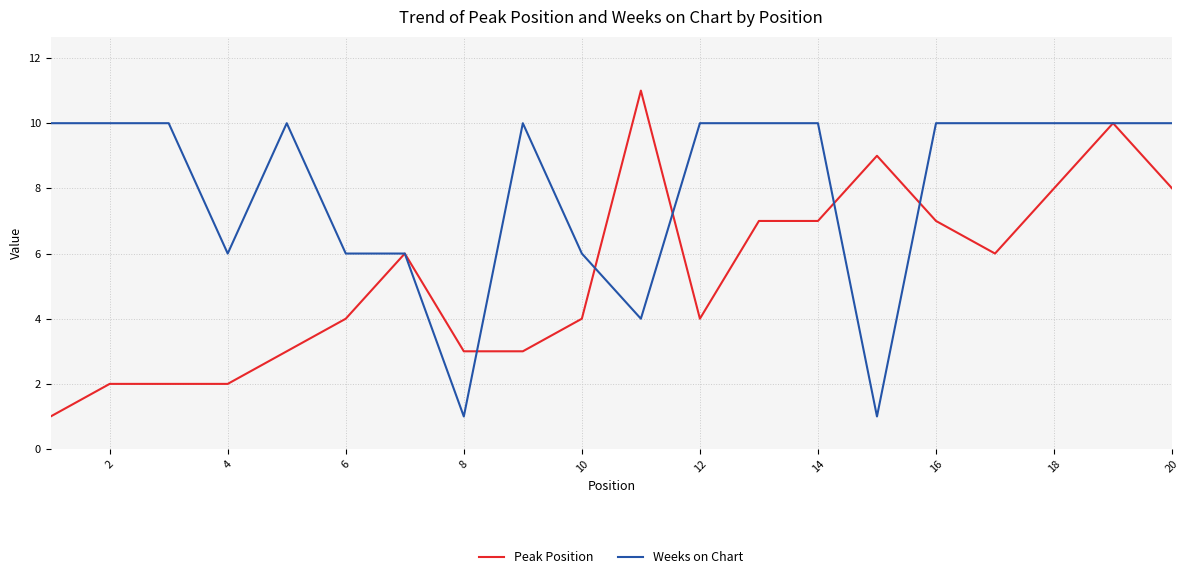

Which series has the largest total across all categories?

Weeks on Chart